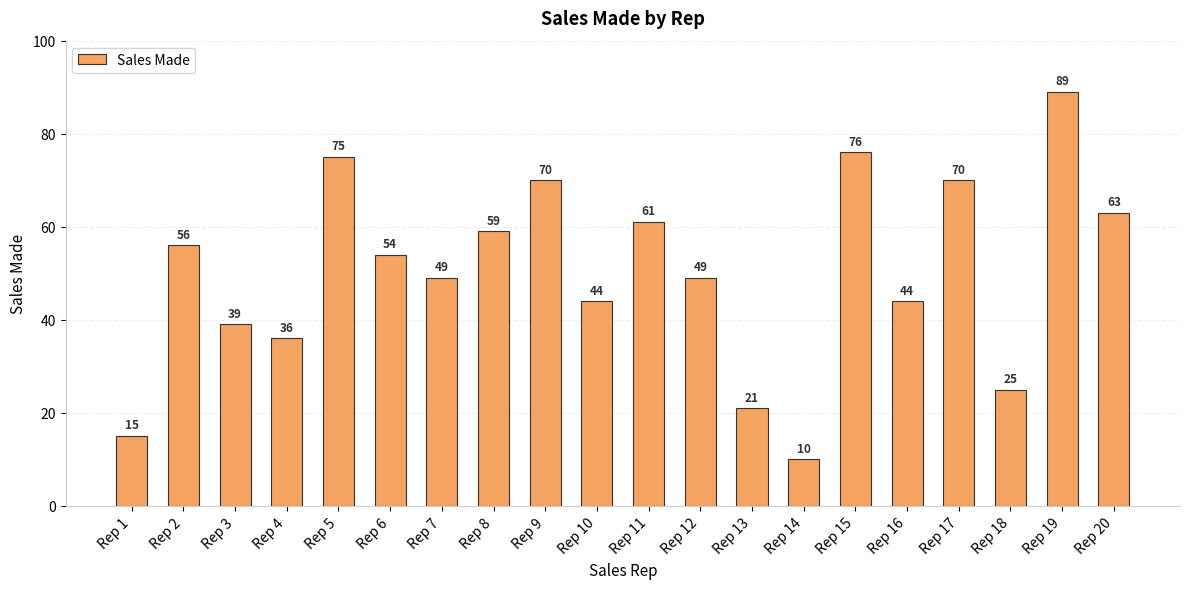

How many data points are less than 54?

10